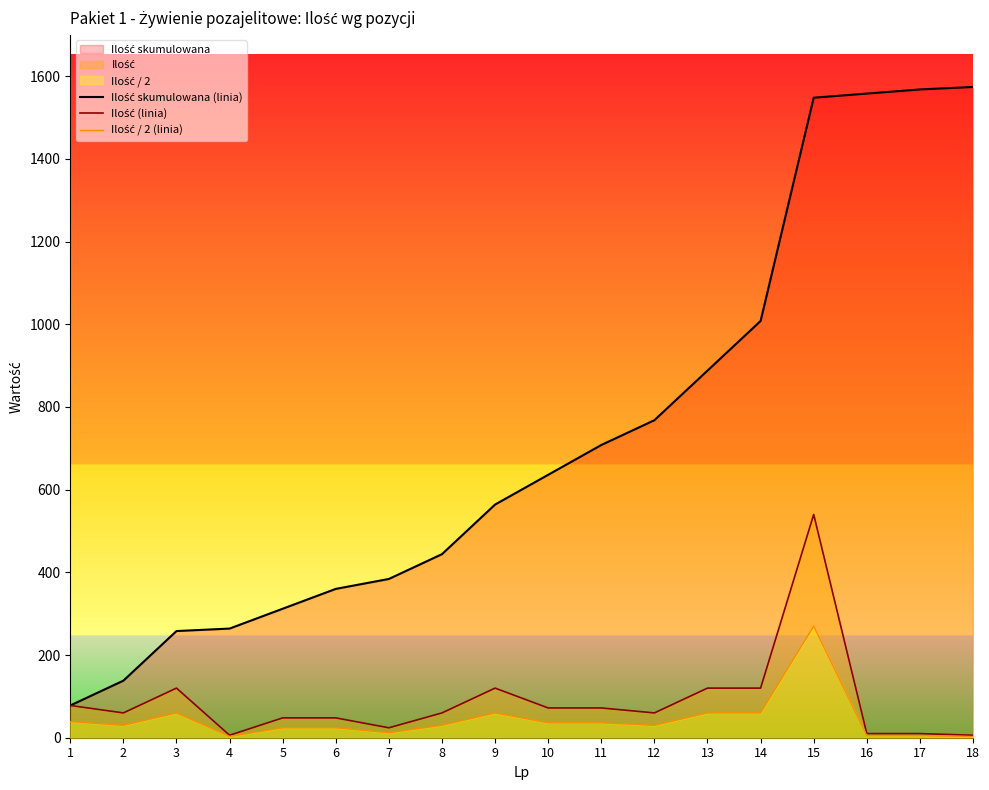

True or false: Ilość (linia) and Ilość / 2 (linia) intersect in this chart.

False